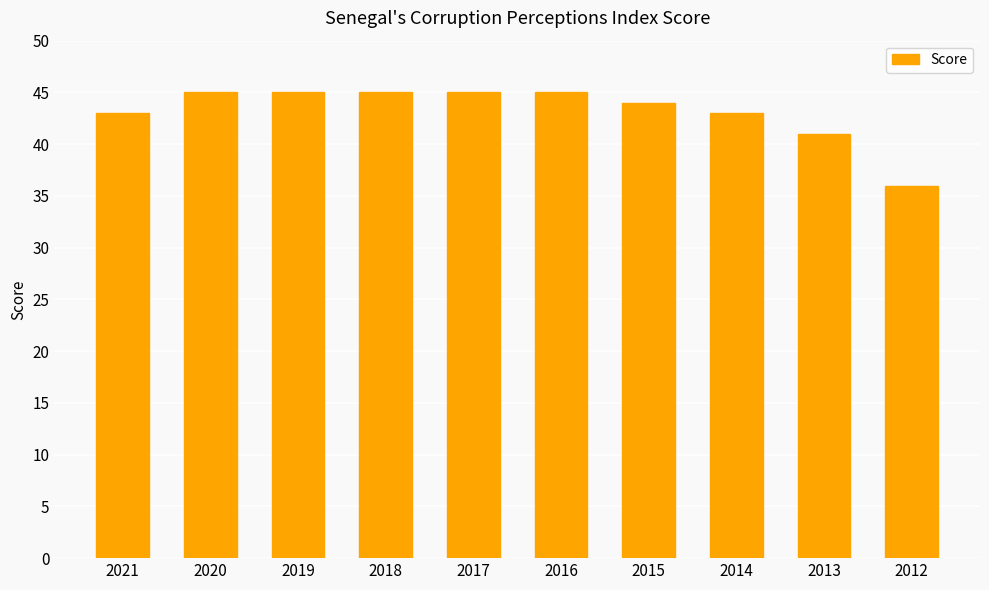

Where is the data nearest to the value 40?

2013